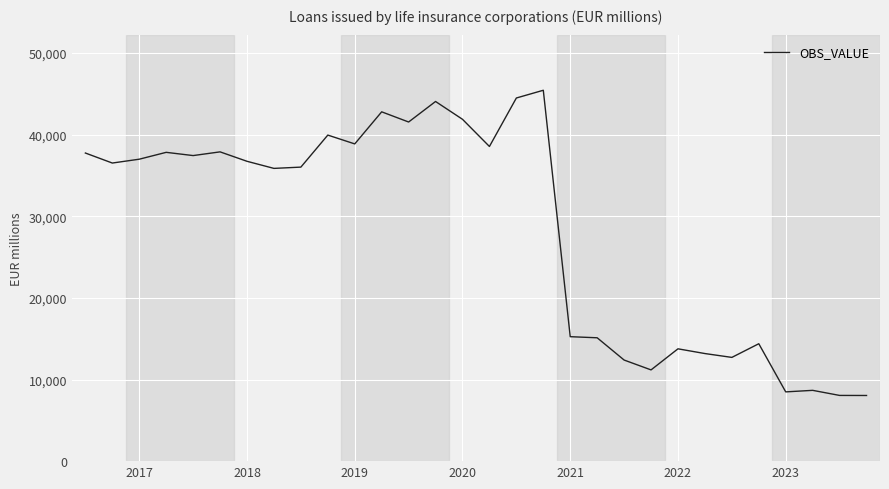

How many series are shown in this chart?

1